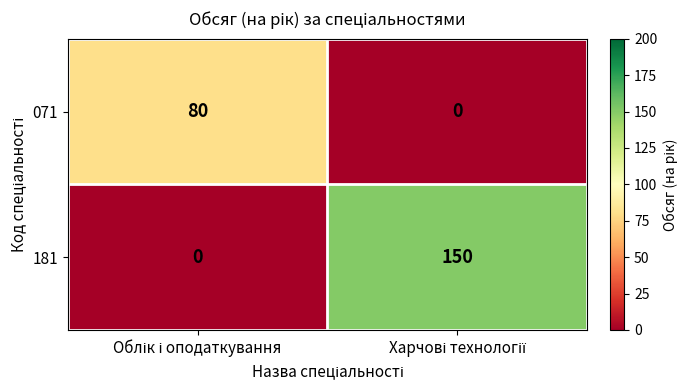

Which series has the largest range (max minus min)?

181